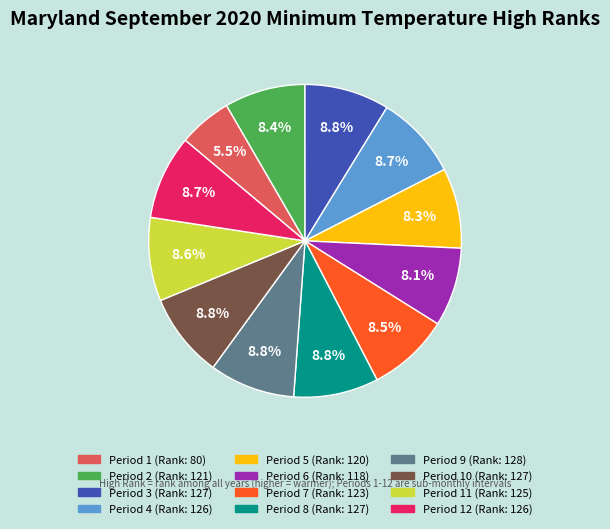

Is there any slice that represents more than half of the pie?

No